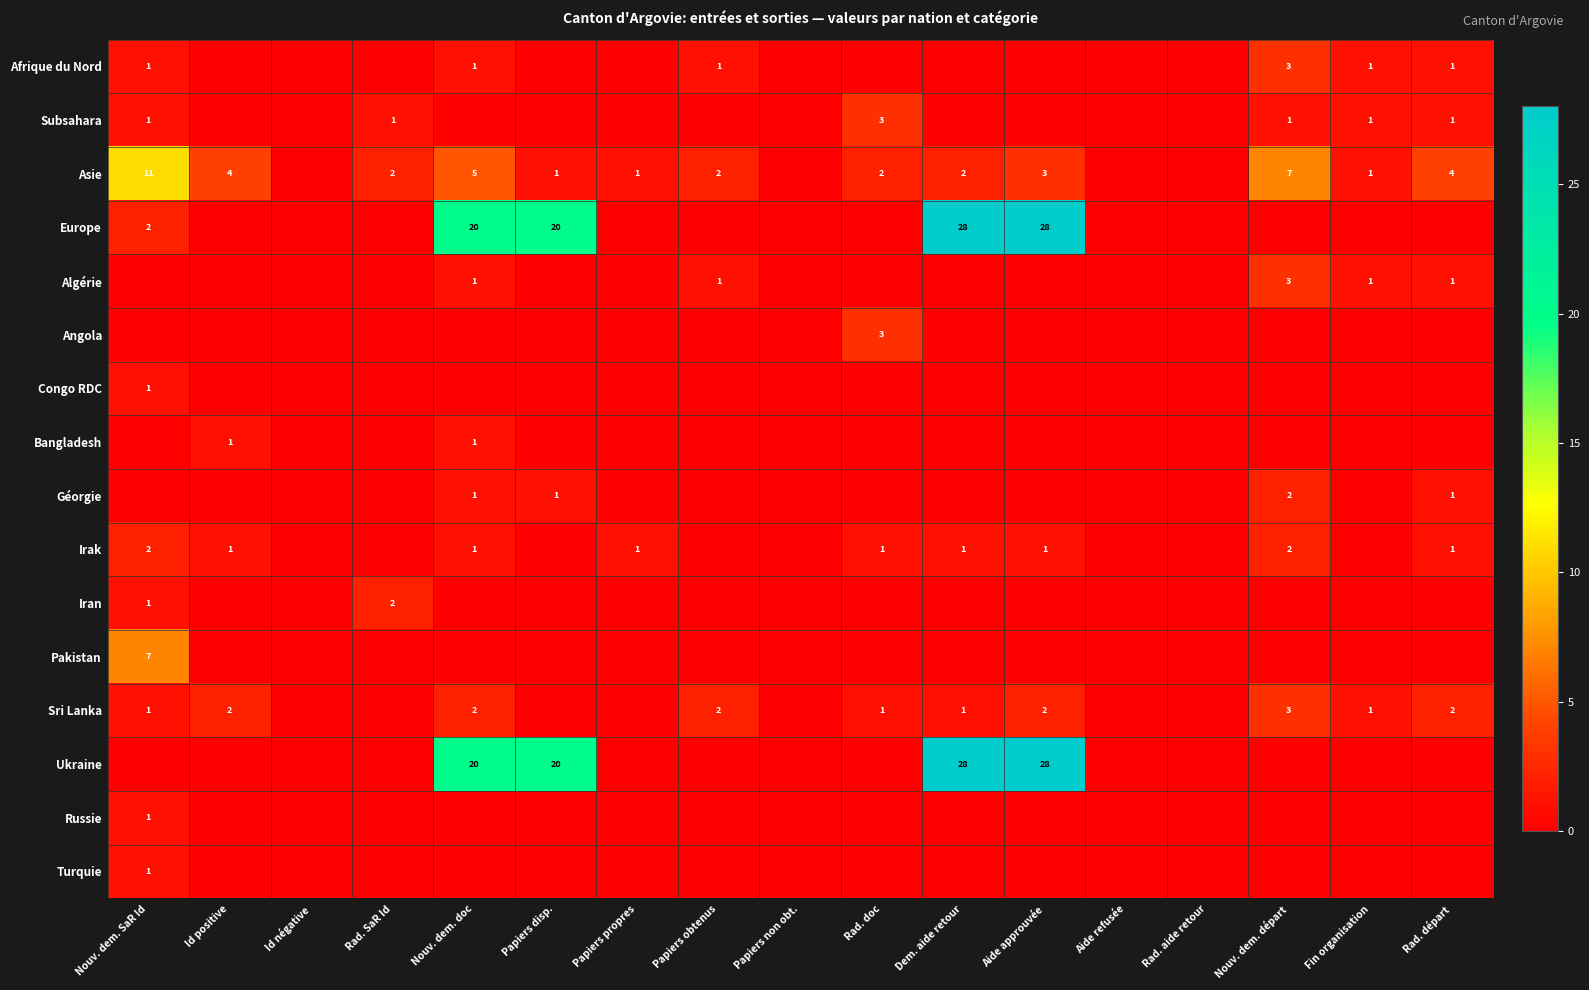

Is it true that Afrique du Nord equals 0 at Nouv. dem. SaR Id?

False